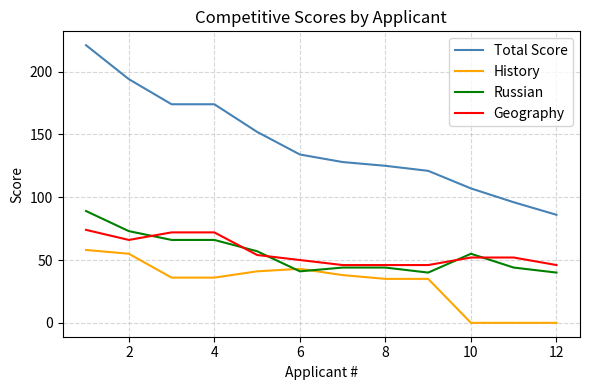

True or false: Geography and Total Score cross at least once.

False